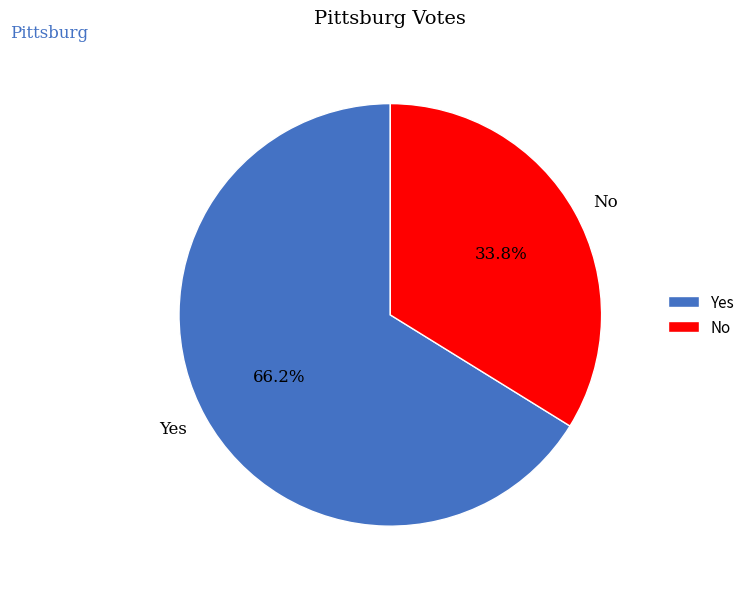

What percentage is the No slice, to the nearest percent?

34%